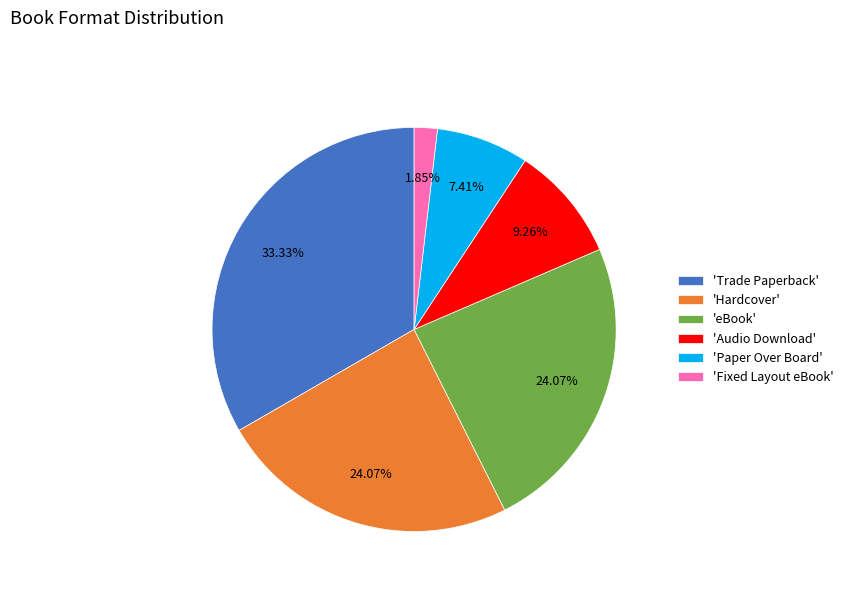

Which slice is the smallest?

'Fixed Layout eBook'